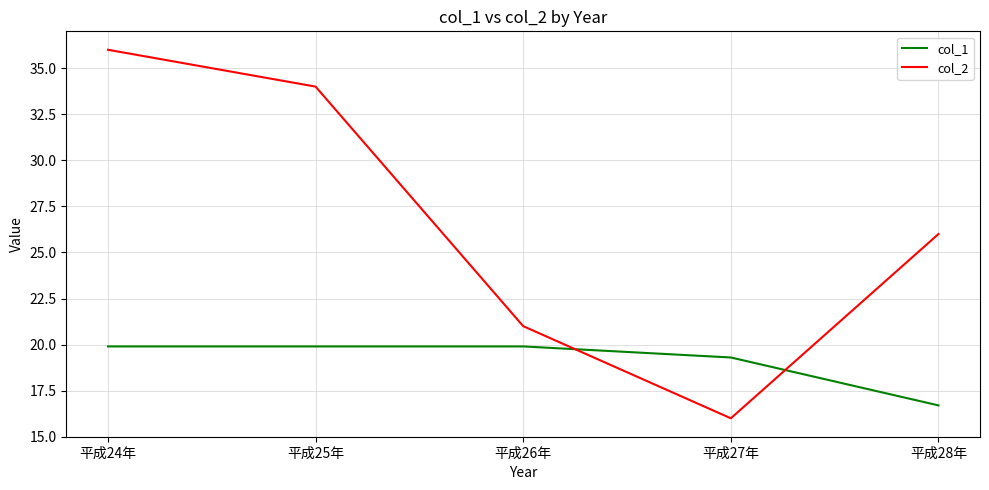

Between 平成24年 and 平成27年, which series saw the biggest shift?

col_2